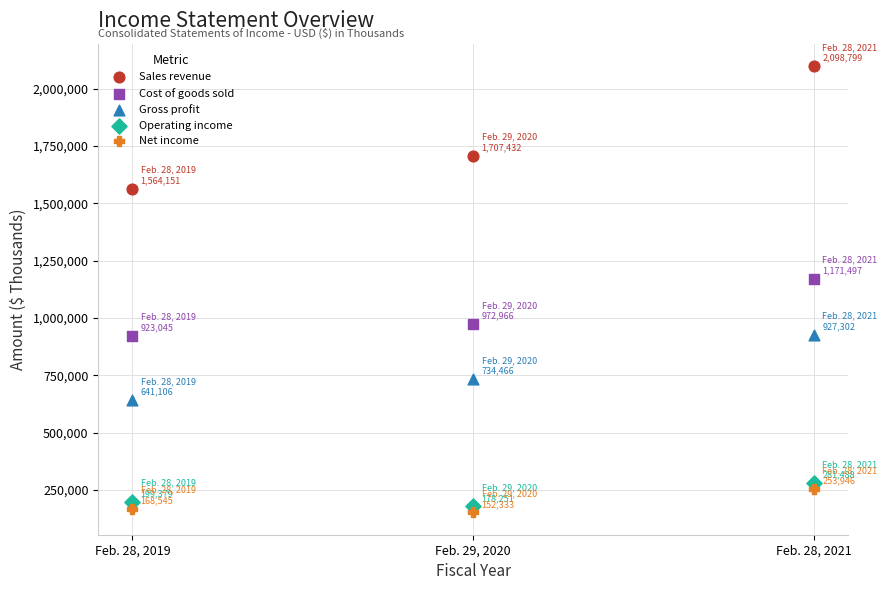

Across all series, what Y value is closest to 1125566?

1171497